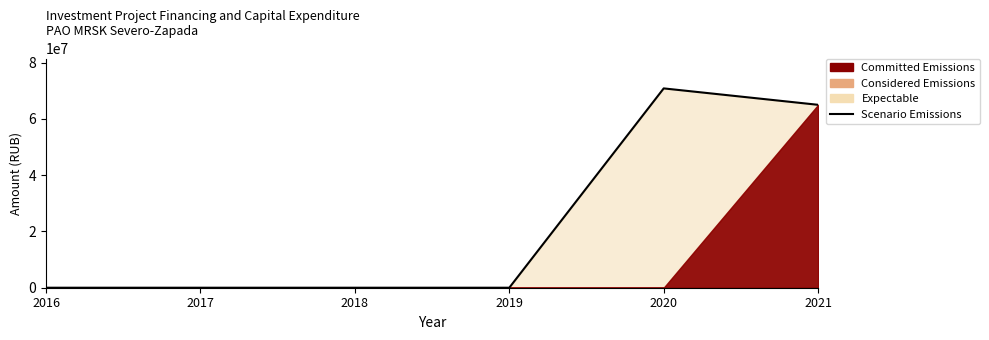

The value at 2017 is 0. True or false?

True